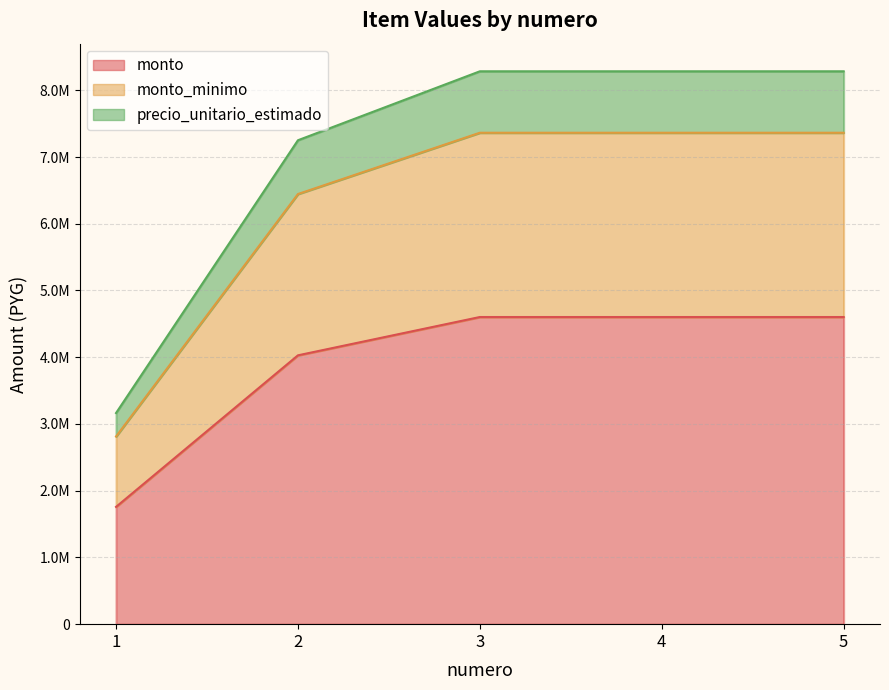

True or false: precio_unitario_estimado and monto_minimo intersect in this chart.

False